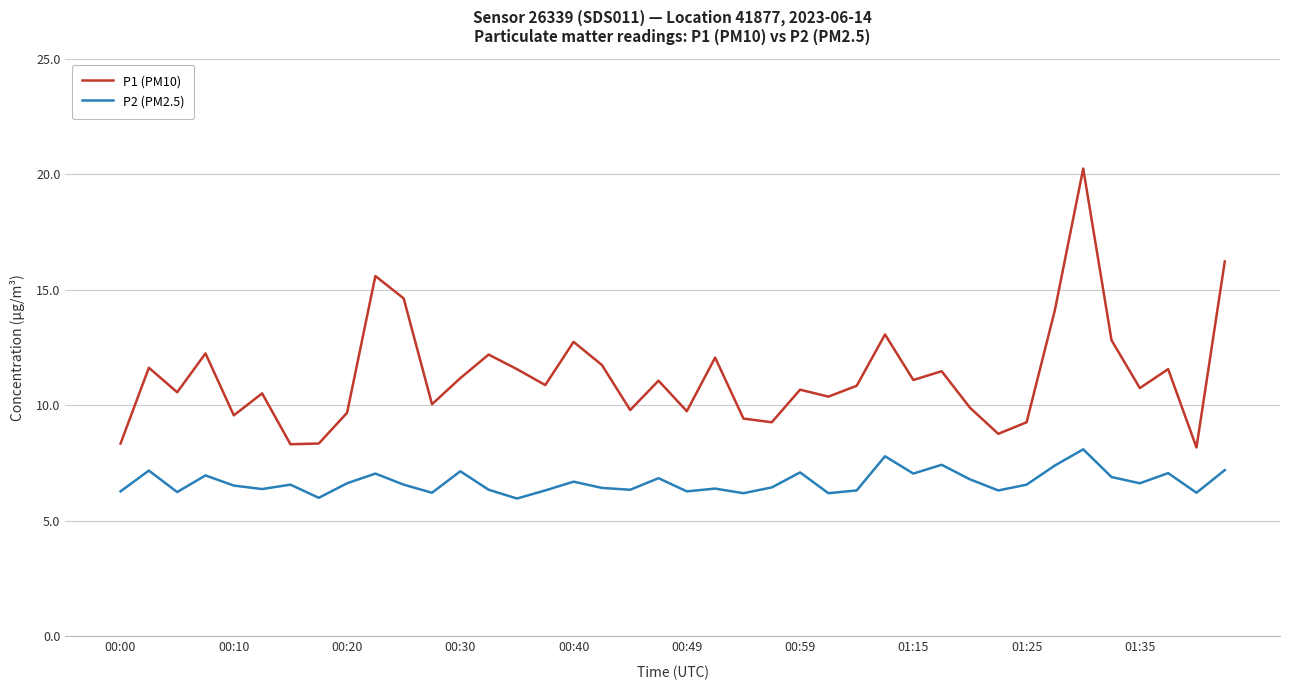

Rank the series by their average value, from highest to lowest.

P1 (PM10), P2 (PM2.5)